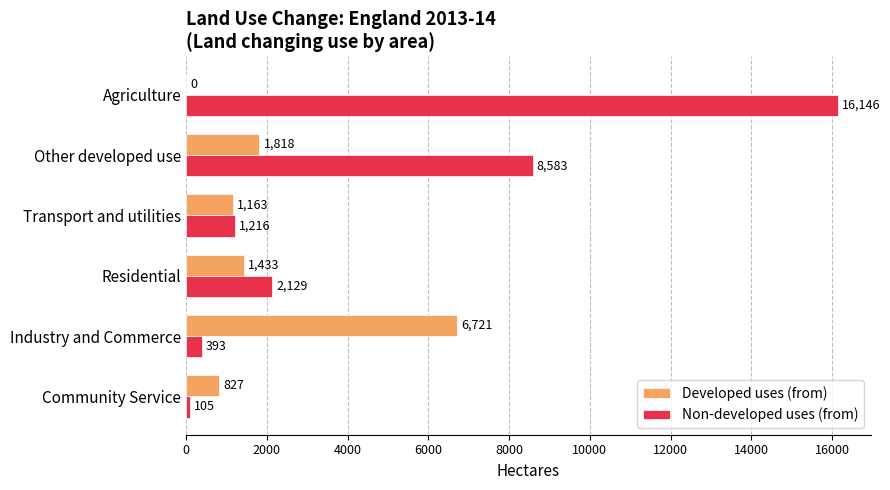

The Developed uses (from) series shows 1433 at Residential. True or false?

True